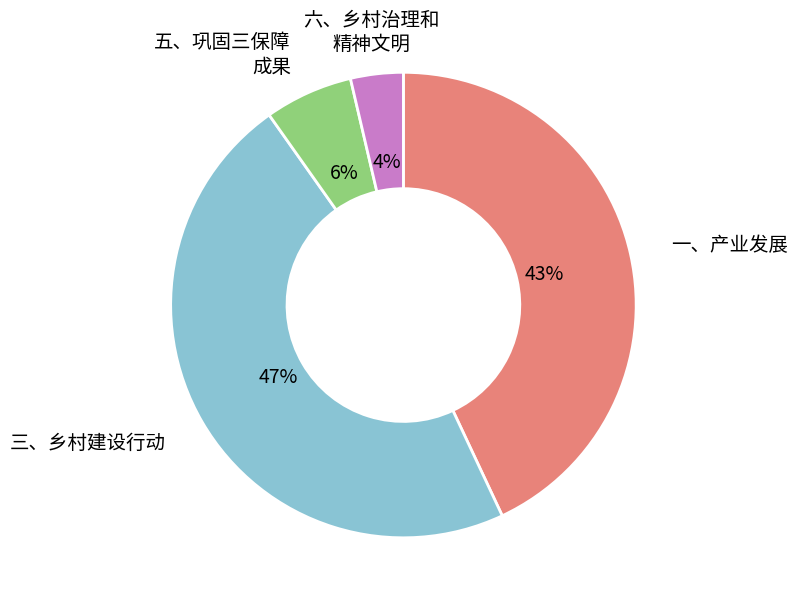

Is there any slice that represents more than half of the pie?

No